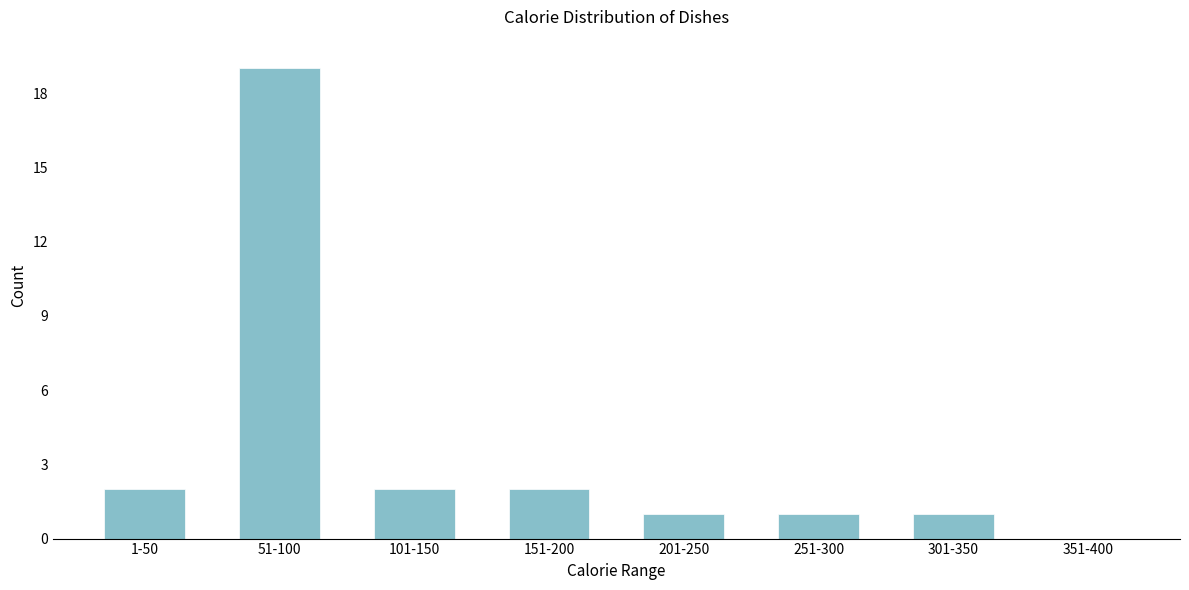

Reading right to left, list all the values displayed in this chart.

351-400=0	301-350=1	251-300=1	201-250=1	151-200=2	101-150=2	51-100=19	1-50=2